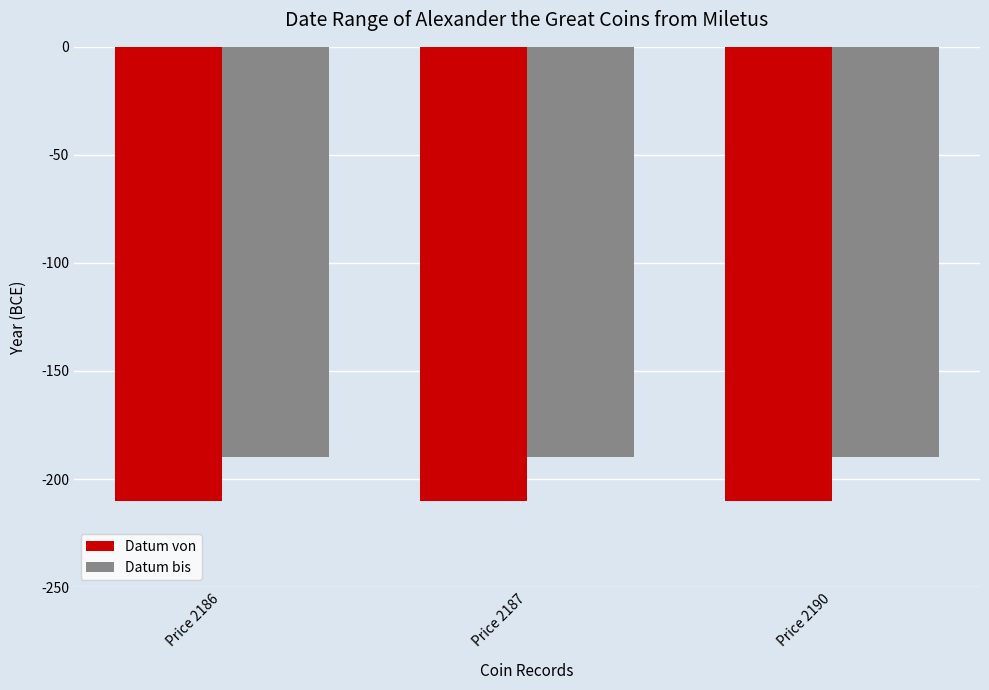

How many categories are shown in the chart?

3